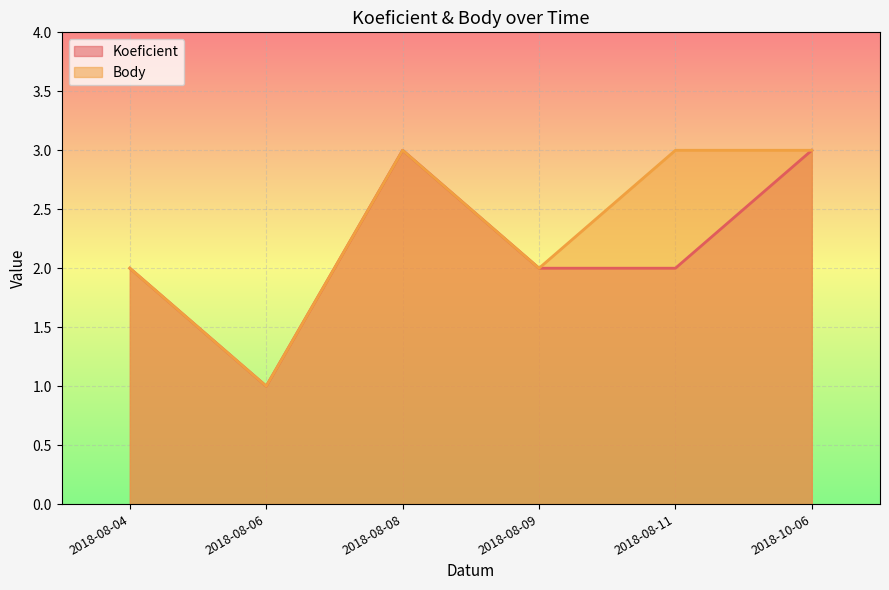

True or false: Koeficient has more than 0 points higher than both neighbors.

True